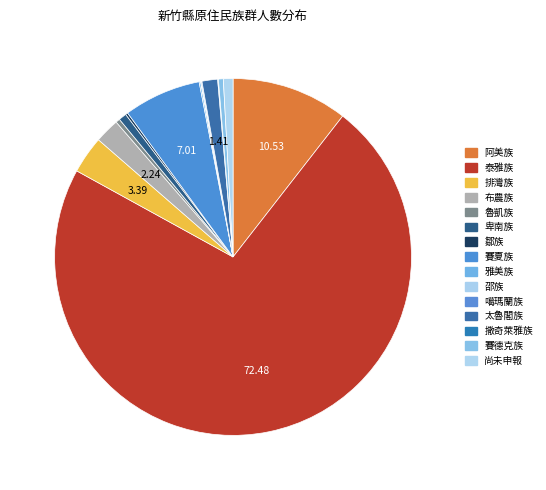

How many slices are in this pie chart?

15